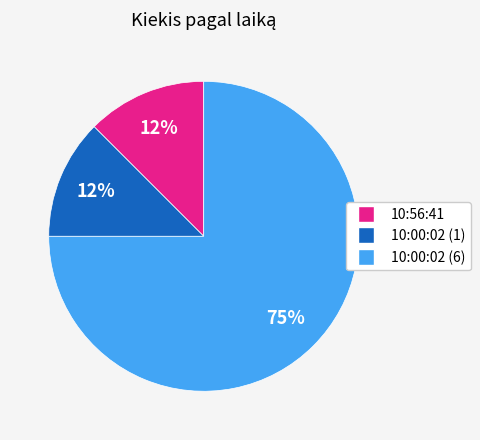

What is the largest slice in the pie chart?

10:00:02 (6)